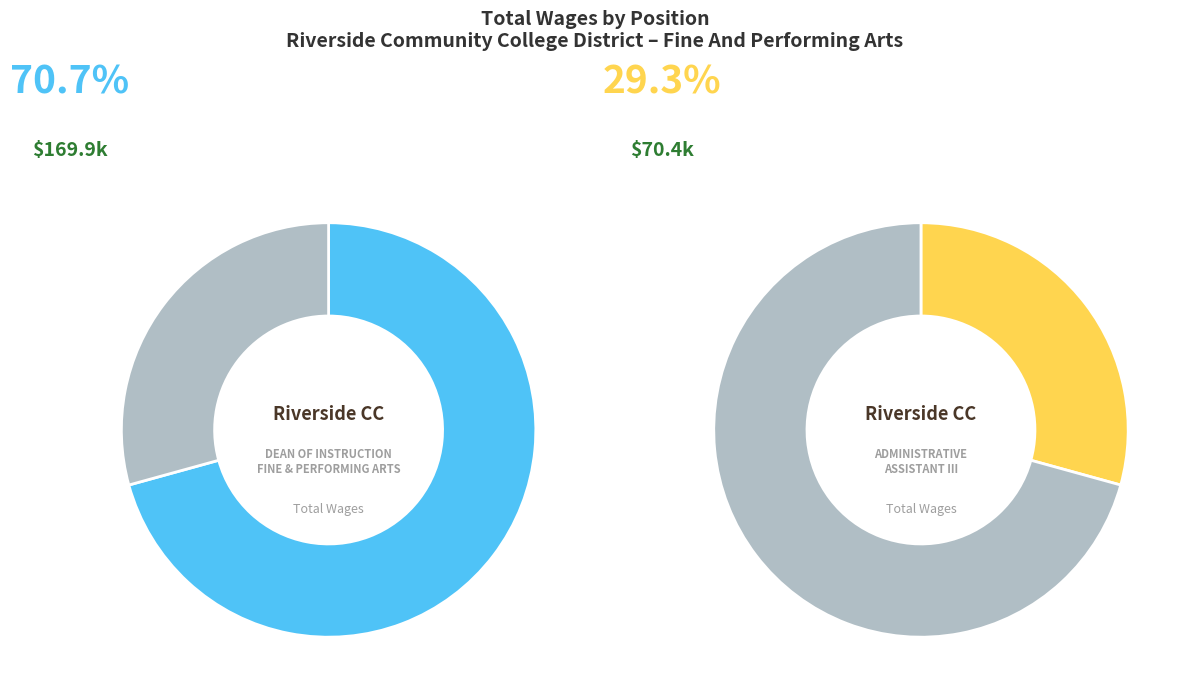

Which has a higher value, Administrative Assistant III or Dean Of Instruction, Fine And Performing Arts?

Dean Of Instruction, Fine And Performing Arts